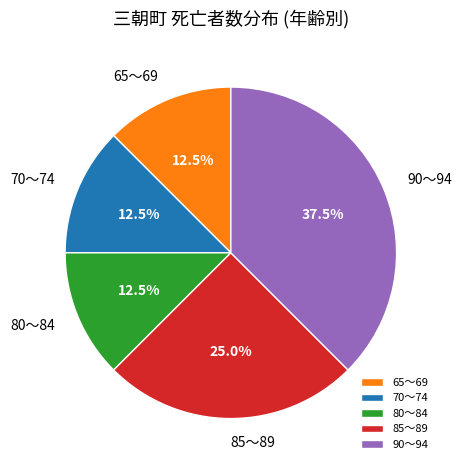

Is 70～74 the majority of the pie?

No